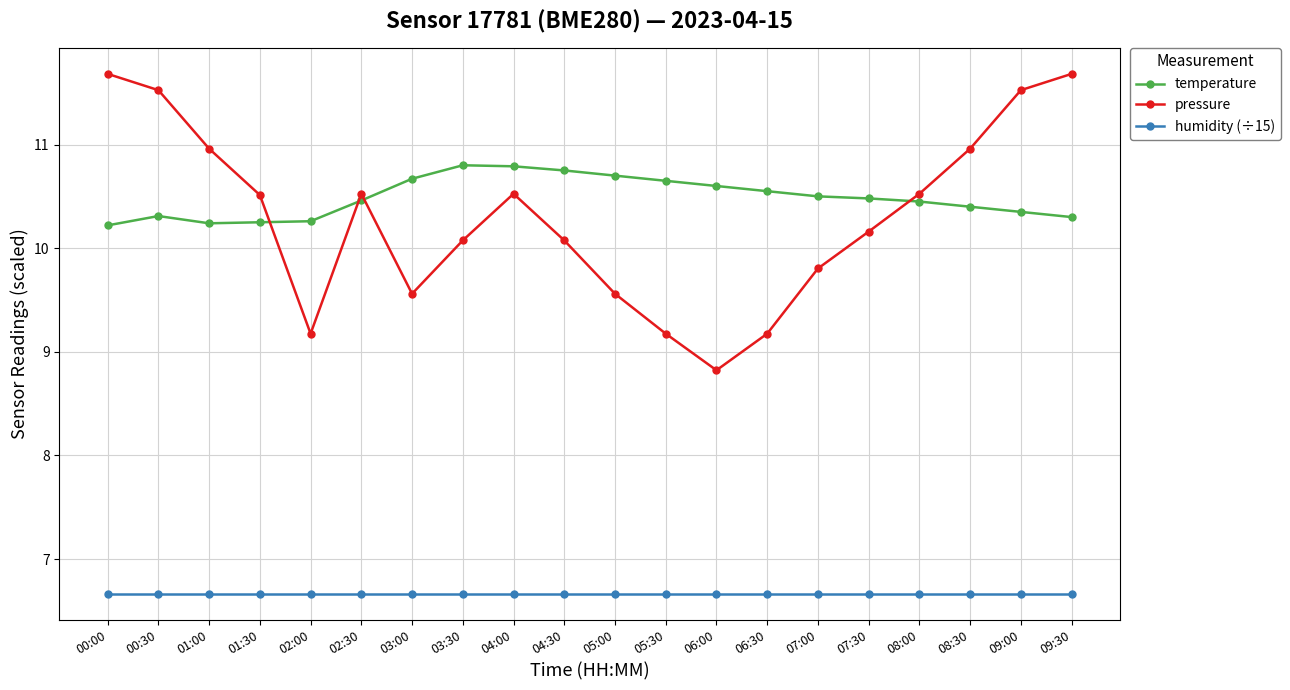

Which series has the largest range (max minus min)?

pressure